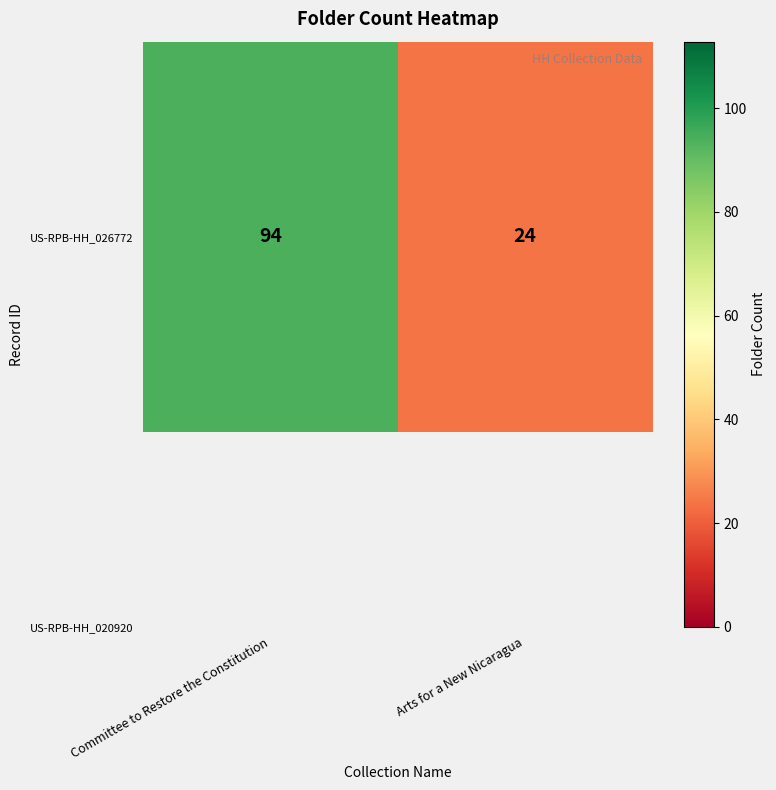

What is the maximum value shown in the chart?

94